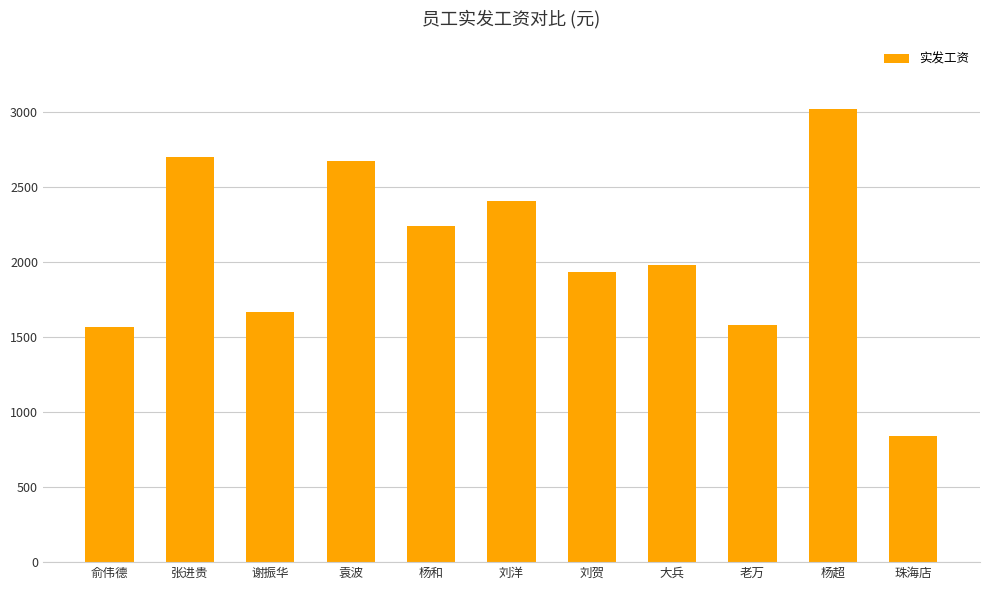

What is the sum of the values at 谢振华 and 刘贺?

3601.0